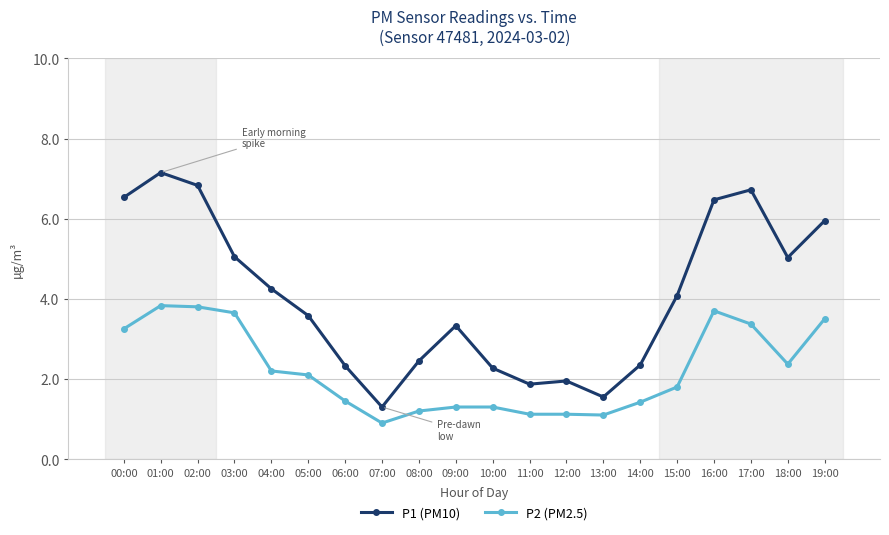

The P2 (PM2.5) series shows 0.3 at 06:00. True or false?

False